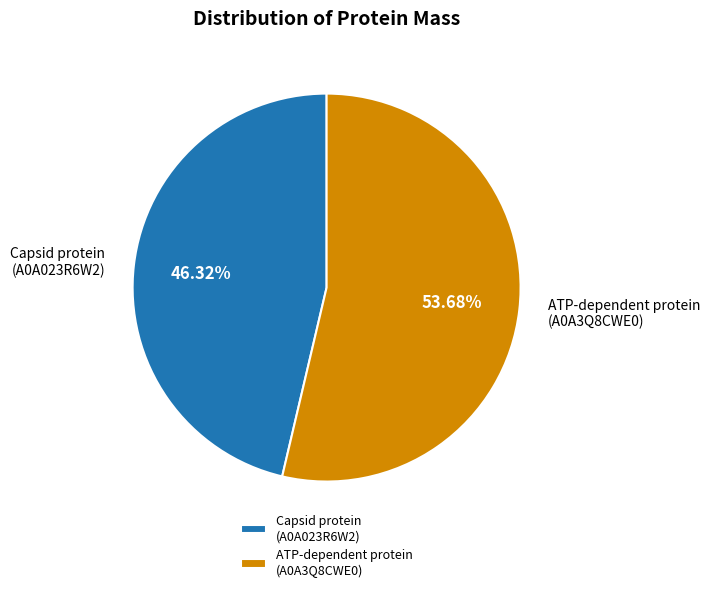

Count the number of slices in the pie.

2